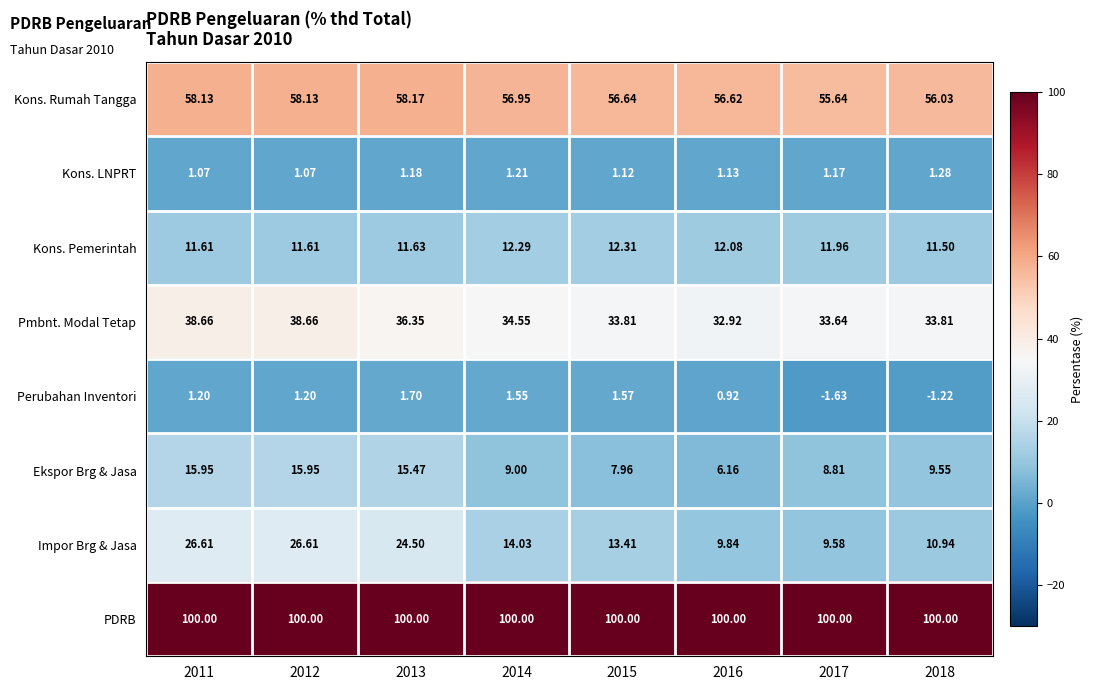

Which series changed the most between 2014 and 2016?

Impor Brg & Jasa